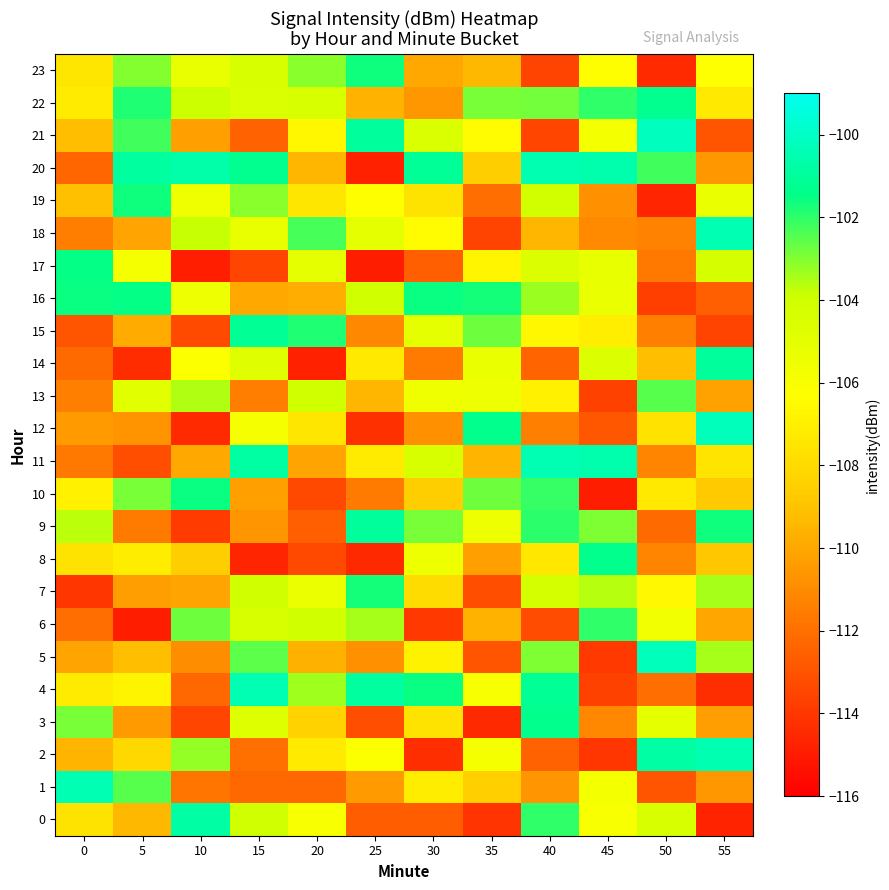

Reading left to right, what are all the values shown in this chart?

0: 0=-107.6	5=-109.4	10=-100.7	15=-104.0	20=-106.0	25=-112.7	30=-112.7	35=-114.1	40=-102.0	45=-106.0	50=-104.4	55=-114.7
1: 0=-100.5	5=-102.5	10=-111.8	15=-112.3	20=-112.2	25=-110.4	30=-107.1	35=-108.5	40=-110.6	45=-105.8	50=-112.9	55=-110.6
2: 0=-109.5	5=-108.2	10=-103.2	15=-112.0	20=-107.3	25=-106.1	30=-114.3	35=-105.9	40=-112.4	45=-114.0	50=-100.8	55=-100.5
3: 0=-102.9	5=-110.4	10=-113.5	15=-104.7	20=-108.4	25=-113.2	30=-107.6	35=-114.5	40=-101.4	45=-111.1	50=-105.1	55=-110.3
4: 0=-107.2	5=-106.8	10=-112.2	15=-100.5	20=-103.4	25=-100.9	30=-101.6	35=-106.0	40=-101.2	45=-113.7	50=-112.1	55=-114.3
5: 0=-110.1	5=-109.2	10=-110.9	15=-102.6	20=-109.6	25=-110.8	30=-106.9	35=-112.9	40=-103.0	45=-113.9	50=-100.2	55=-103.4
6: 0=-112.0	5=-114.9	10=-102.8	15=-104.4	20=-104.1	25=-103.4	30=-113.9	35=-109.6	40=-113.3	45=-102.1	50=-105.7	55=-110.0
7: 0=-114.0	5=-110.3	10=-110.1	15=-104.1	20=-105.4	25=-101.7	30=-107.9	35=-113.2	40=-104.3	45=-103.6	50=-106.6	55=-103.4
8: 0=-107.6	5=-107.2	10=-108.6	15=-114.6	20=-113.4	25=-114.5	30=-105.5	35=-110.3	40=-107.4	45=-101.4	50=-111.3	55=-108.8
9: 0=-103.7	5=-111.6	10=-113.8	15=-110.7	20=-112.6	25=-101.1	30=-102.9	35=-105.5	40=-101.9	45=-102.9	50=-112.2	55=-101.6
10: 0=-106.9	5=-102.9	10=-101.6	15=-110.2	20=-113.3	25=-111.6	30=-108.6	35=-102.7	40=-102.1	45=-114.9	50=-107.3	55=-108.7
11: 0=-111.7	5=-113.2	10=-109.9	15=-100.9	20=-110.2	25=-107.2	30=-104.5	35=-109.5	40=-100.4	45=-100.6	50=-111.2	55=-107.5
12: 0=-110.5	5=-110.7	10=-114.4	15=-105.9	20=-107.5	25=-114.2	30=-110.8	35=-101.4	40=-111.4	45=-112.8	50=-107.7	55=-100.2
13: 0=-111.4	5=-104.9	10=-103.6	15=-111.4	20=-104.1	25=-109.5	30=-105.5	35=-105.5	40=-107.0	45=-113.6	50=-102.5	55=-110.2
14: 0=-112.2	5=-114.4	10=-106.1	15=-104.8	20=-114.8	25=-107.3	30=-111.6	35=-105.3	40=-112.4	45=-104.6	50=-109.2	55=-100.9
15: 0=-112.9	5=-109.9	10=-113.3	15=-101.1	20=-101.8	25=-111.1	30=-105.1	35=-102.7	40=-106.7	45=-107.1	50=-111.4	55=-113.6
16: 0=-101.5	5=-101.5	10=-105.5	15=-109.9	20=-109.8	25=-104.1	30=-101.5	35=-101.7	40=-103.3	45=-105.4	50=-113.7	55=-112.6
17: 0=-101.5	5=-105.9	10=-114.9	15=-113.5	20=-105.0	25=-114.9	30=-112.6	35=-106.8	40=-104.6	45=-105.2	50=-111.6	55=-104.3
18: 0=-111.4	5=-110.1	10=-103.8	15=-105.3	20=-102.3	25=-105.1	30=-106.5	35=-113.6	40=-109.5	45=-111.0	50=-111.3	55=-100.4
19: 0=-109.1	5=-101.6	10=-105.5	15=-103.1	20=-107.5	25=-106.3	30=-107.6	35=-112.1	40=-104.2	45=-110.8	50=-114.6	55=-105.3
20: 0=-112.3	5=-100.9	10=-100.7	15=-101.3	20=-109.4	25=-114.8	30=-101.1	35=-108.6	40=-100.5	45=-100.5	50=-102.2	55=-110.6
21: 0=-109.2	5=-102.2	10=-110.2	15=-112.5	20=-106.6	25=-101.0	30=-104.6	35=-106.4	40=-113.5	45=-105.8	50=-100.1	55=-112.9
22: 0=-107.2	5=-101.8	10=-103.9	15=-104.5	20=-104.5	25=-109.6	30=-110.6	35=-102.9	40=-102.8	45=-102.0	50=-101.3	55=-107.3
23: 0=-107.5	5=-103.0	10=-105.3	15=-104.5	20=-103.1	25=-101.6	30=-109.9	35=-109.4	40=-113.6	45=-106.3	50=-114.5	55=-106.3